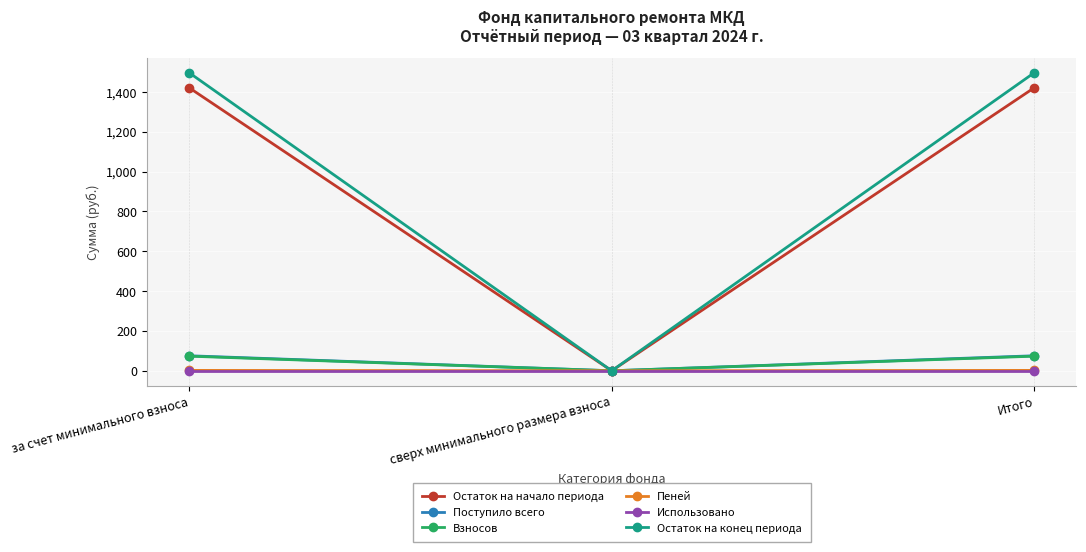

What is the label of the 2nd point from the right?

сверх минимального размера взноса